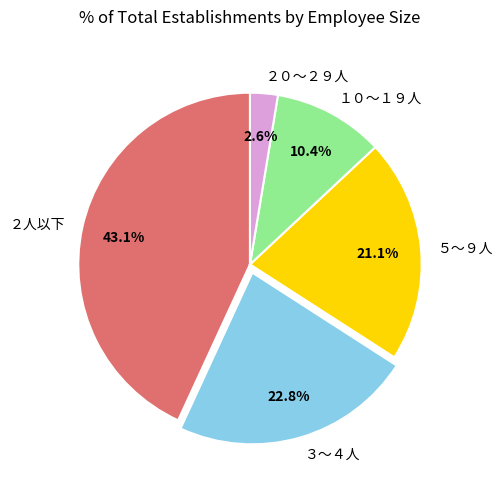

Does any single category account for the majority?

No